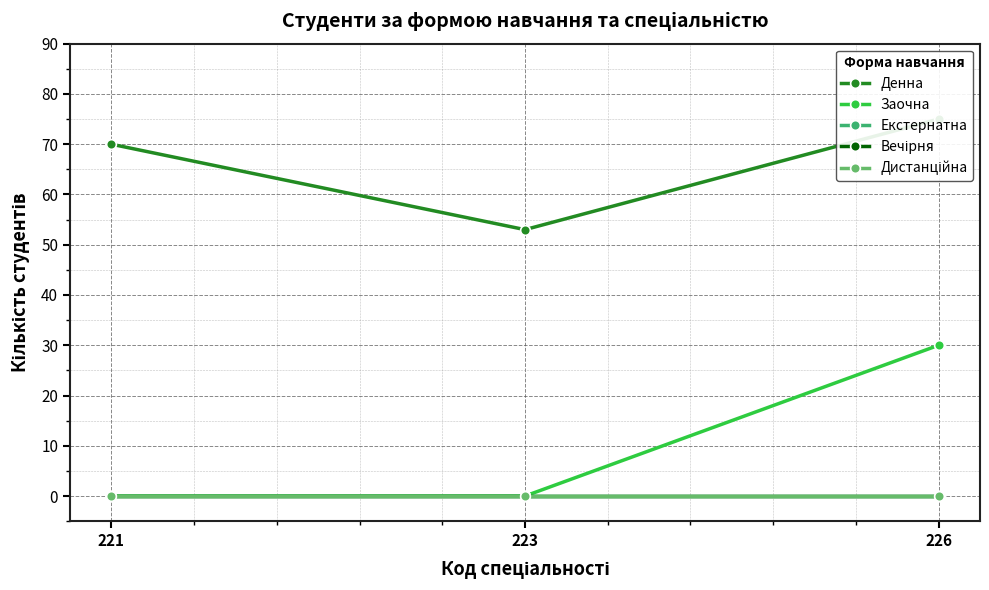

True or false: Дистанційна has a value of 0 at 221.

True